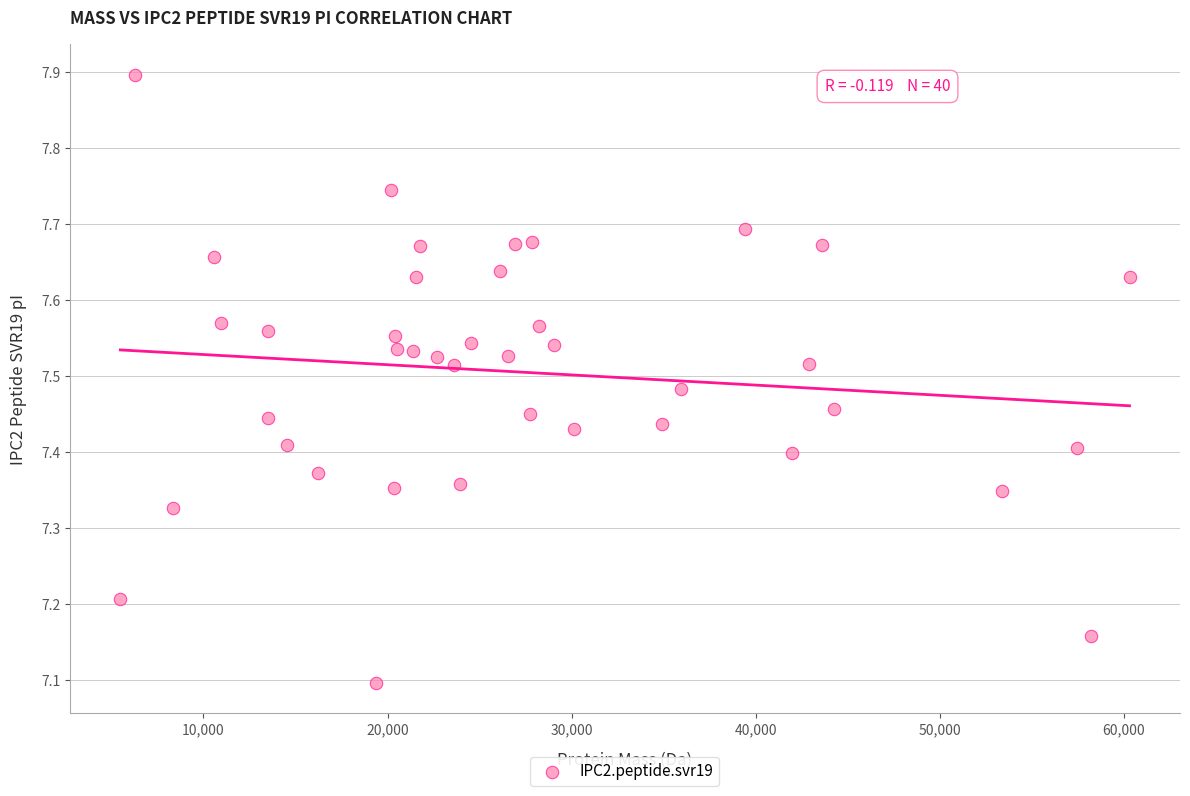

What is the range of X values (max minus min)?

54816.9